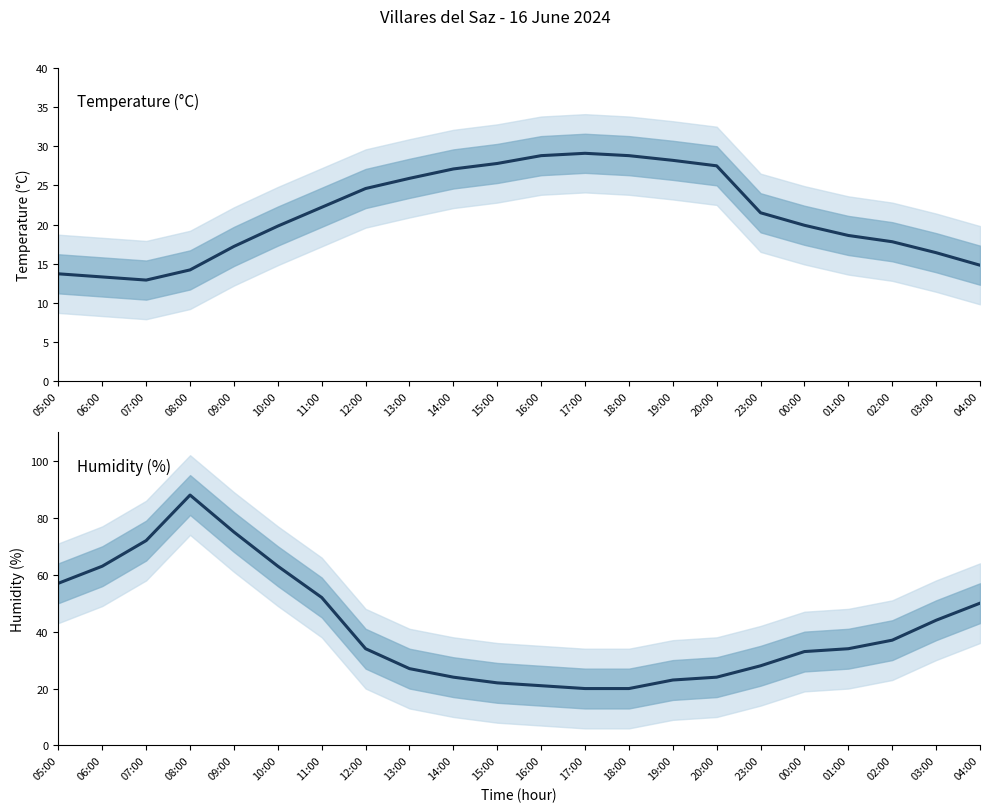

Reading right to left, transcribe all the data shown in this chart.

Temperature (°C): 04:00=14.8	03:00=16.4	02:00=17.8	01:00=18.6	00:00=19.9	23:00=21.5	20:00=27.5	19:00=28.2	18:00=28.8	17:00=29.1	16:00=28.8	15:00=27.8	14:00=27.1	13:00=25.9	12:00=24.6	11:00=22.2	10:00=19.8	09:00=17.2	08:00=14.2	07:00=12.9	06:00=13.3	05:00=13.7
Humidity (%): 04:00=50.0	03:00=44.0	02:00=37.0	01:00=34.0	00:00=33.0	23:00=28.0	20:00=24.0	19:00=23.0	18:00=20.0	17:00=20.0	16:00=21.0	15:00=22.0	14:00=24.0	13:00=27.0	12:00=34.0	11:00=52.0	10:00=63.0	09:00=75.0	08:00=88.0	07:00=72.0	06:00=63.0	05:00=57.0